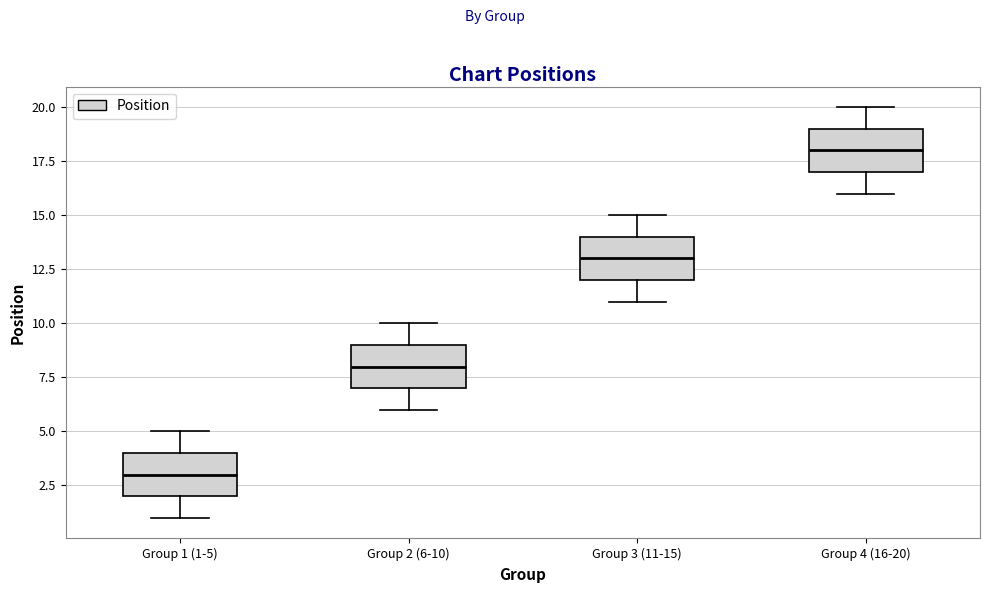

Where is the lower edge of the box for Group 2 (6-10) on the y-axis? The values are not printed on the chart, so give them approximately, as read against the axis.

7